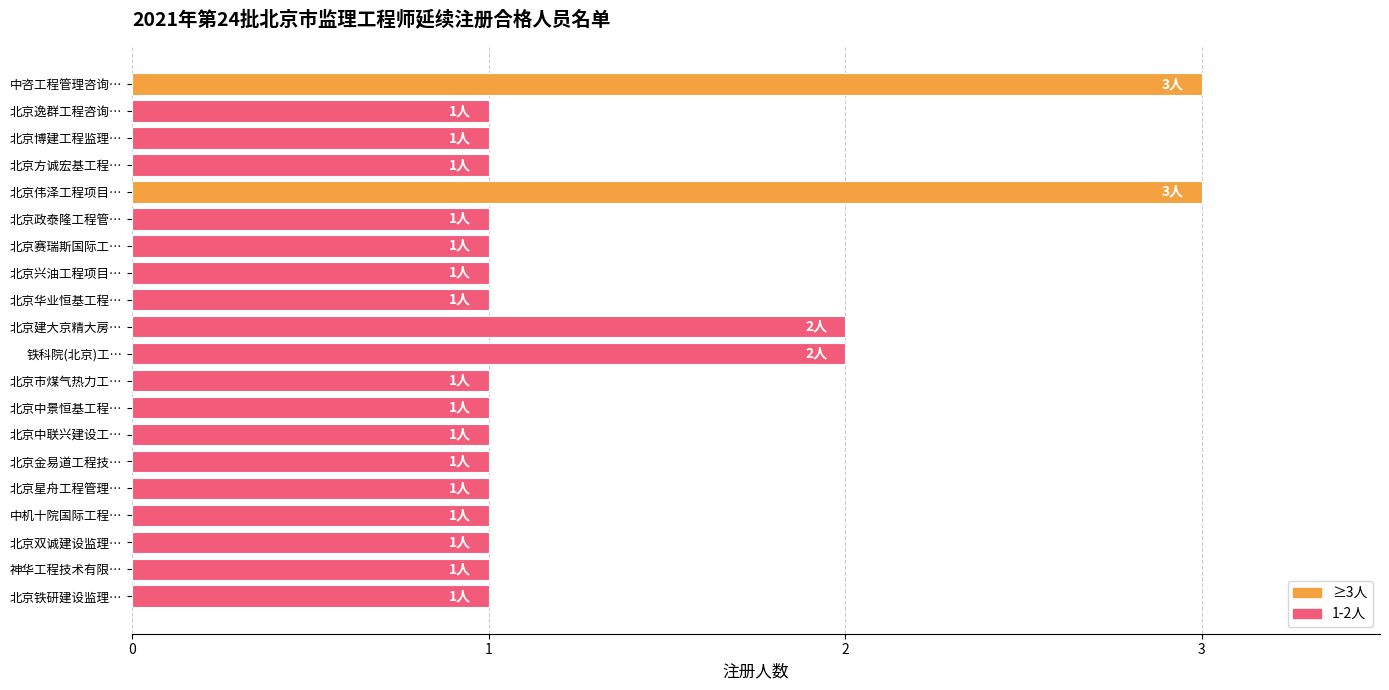

True or false: the data shows 1 at 神华工程技术有限….

True